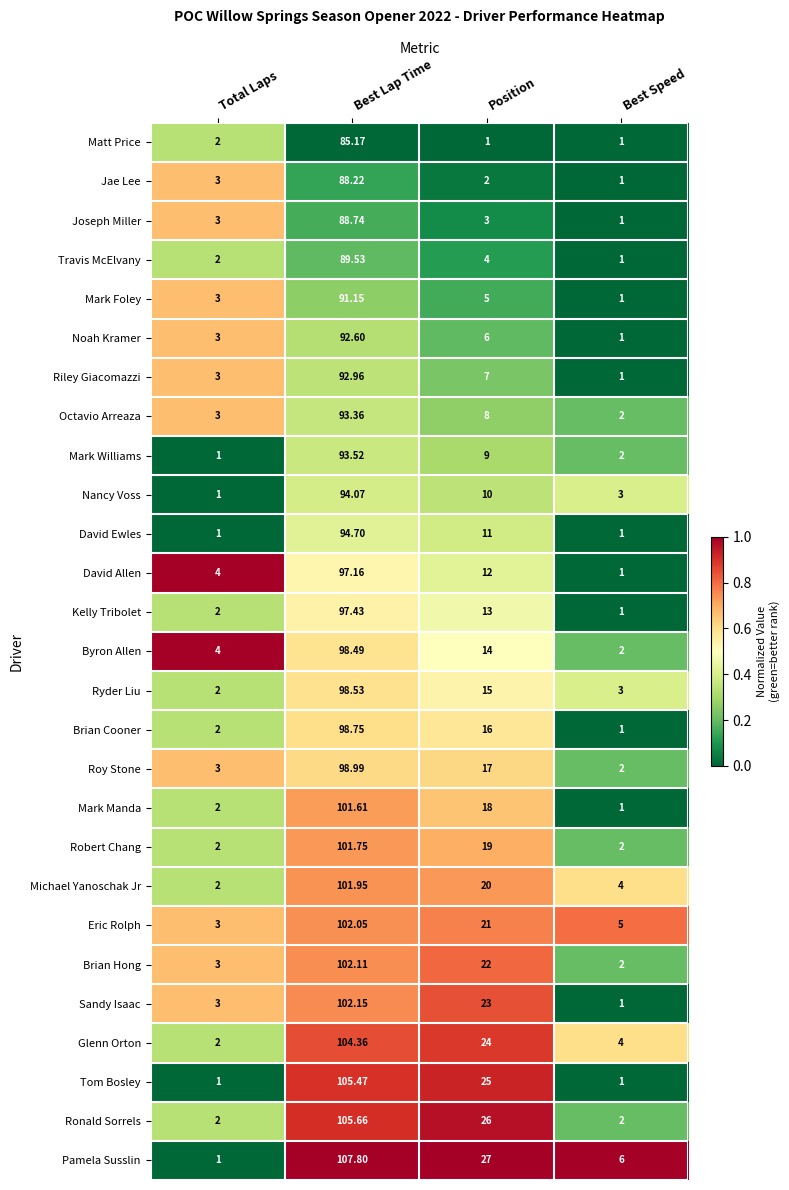

Which label corresponds to the largest value in the chart?

Best Lap Time